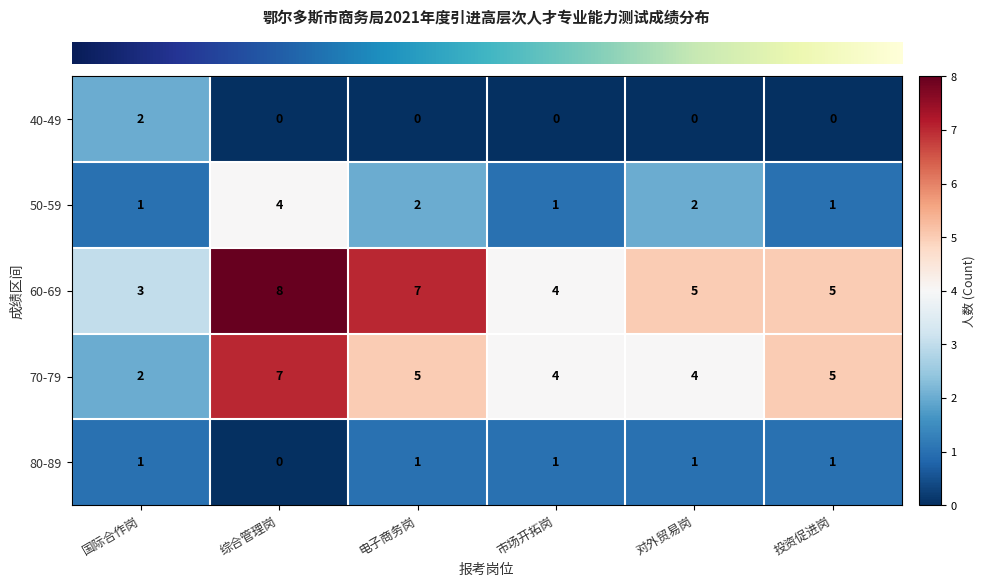

Is it true that 40-49 equals -1 at 综合管理岗?

False